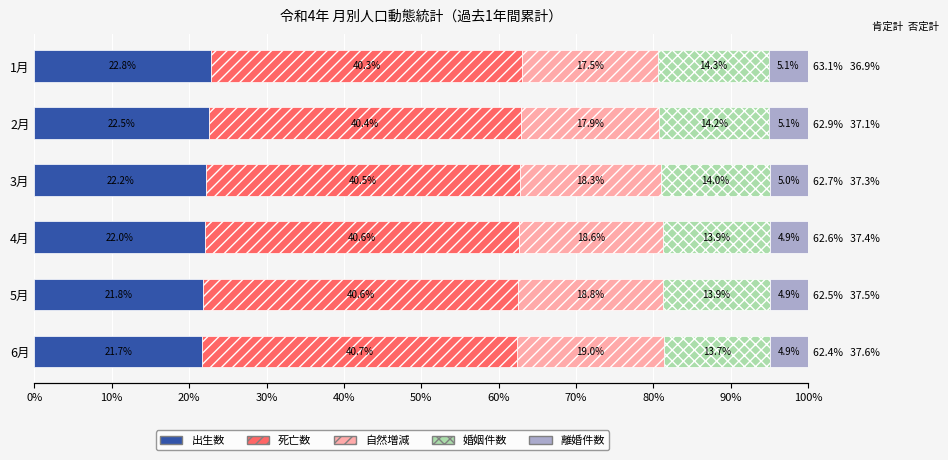

At how many categories does at least one series exceed 14?

6